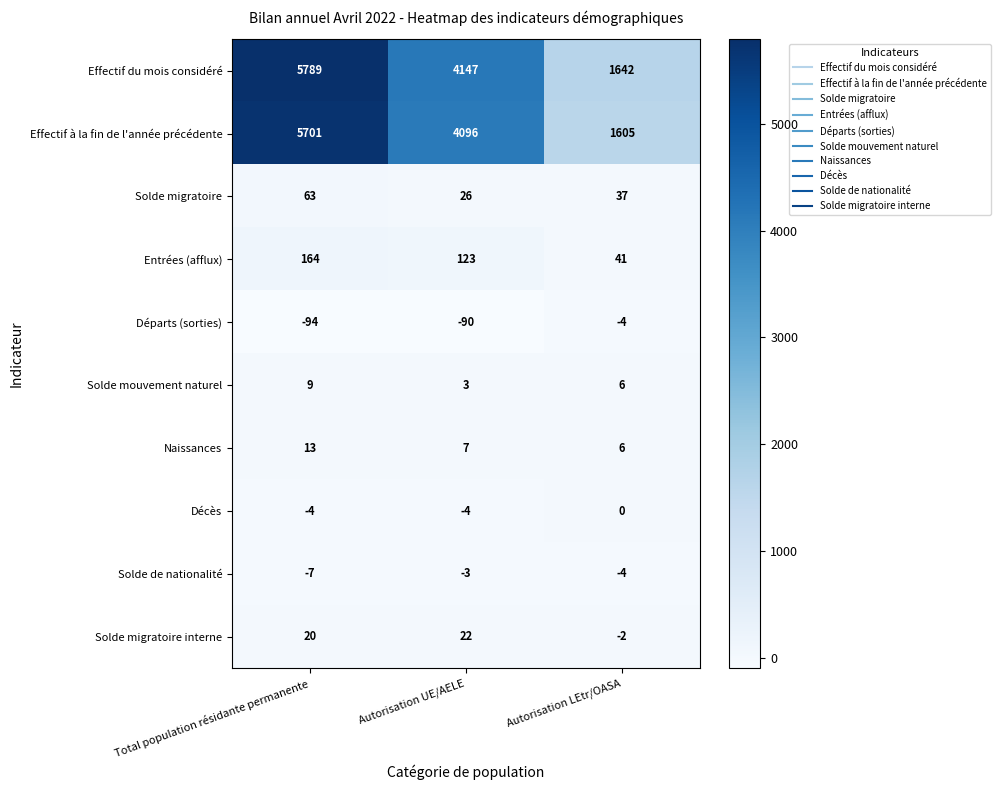

What is the minimum value for Effectif à la fin de l'année précédente?

1605